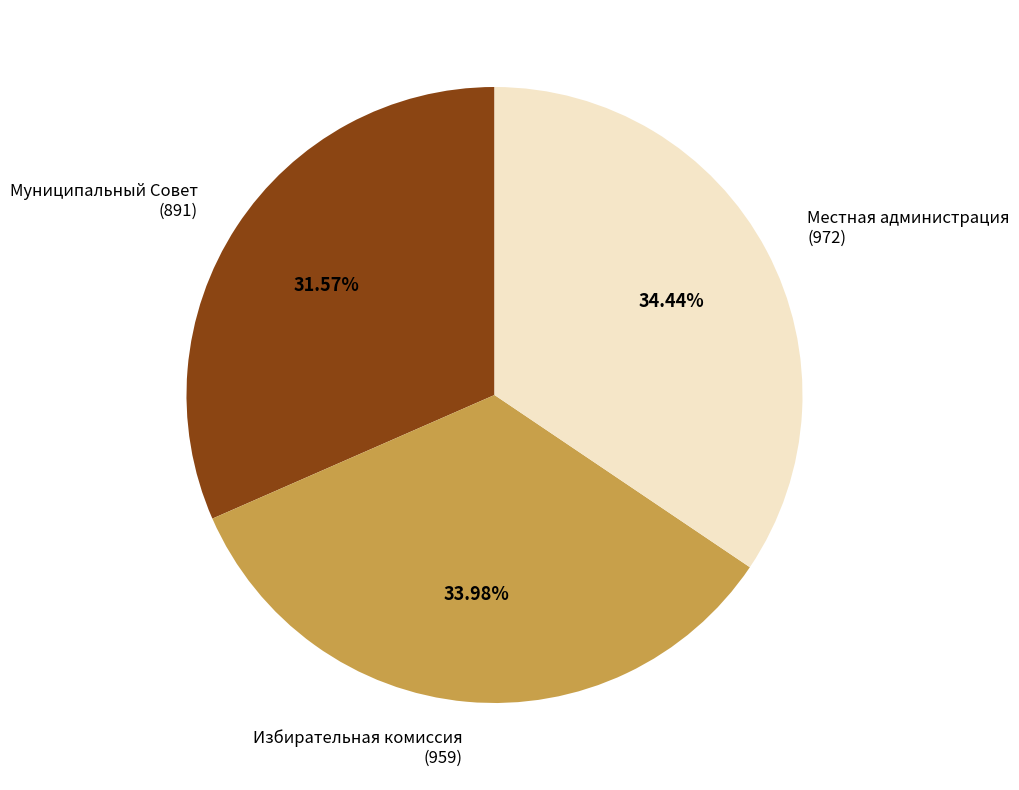

Count the number of slices in the pie.

3